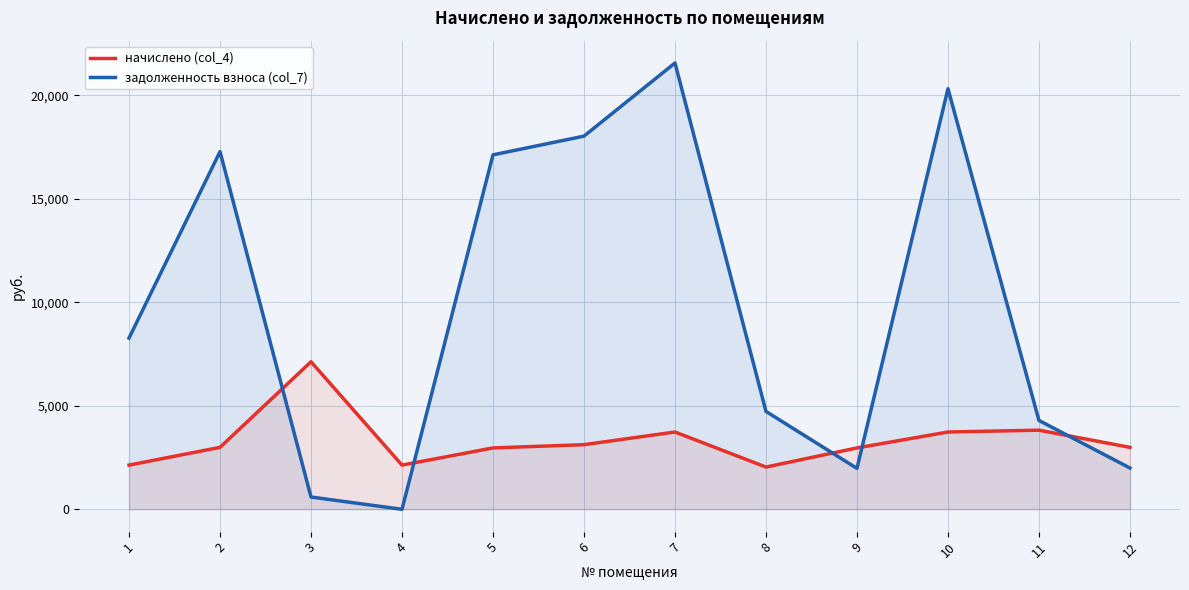

True or false: задолженность взноса (col_7) has a value of 27083.9 at 5.

False